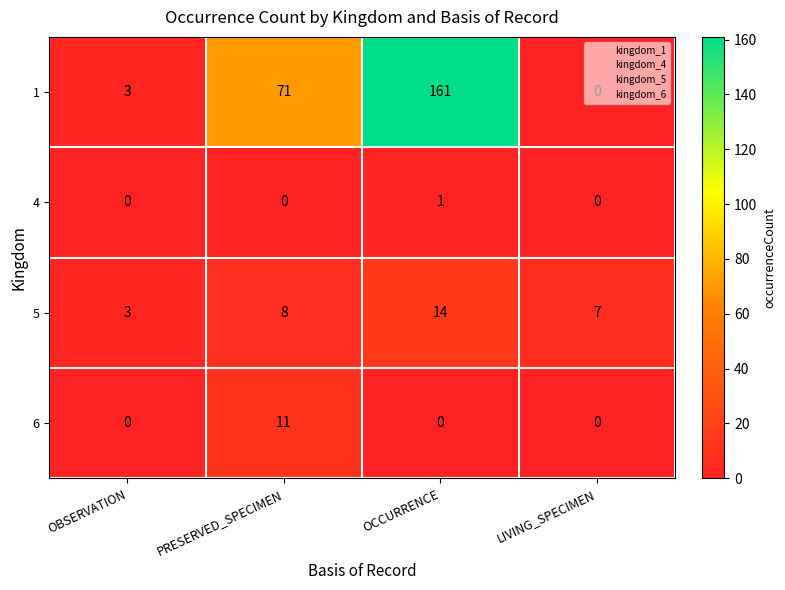

What is the difference between the maximum and minimum values in the 1 series?

161